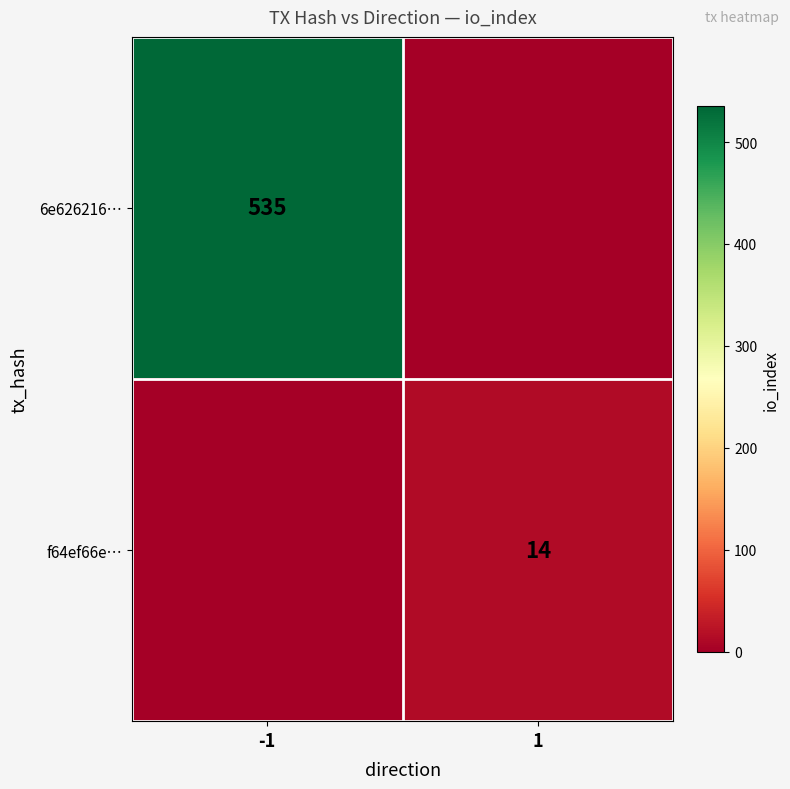

Is it true that 6e626216… equals 276 at -1?

False